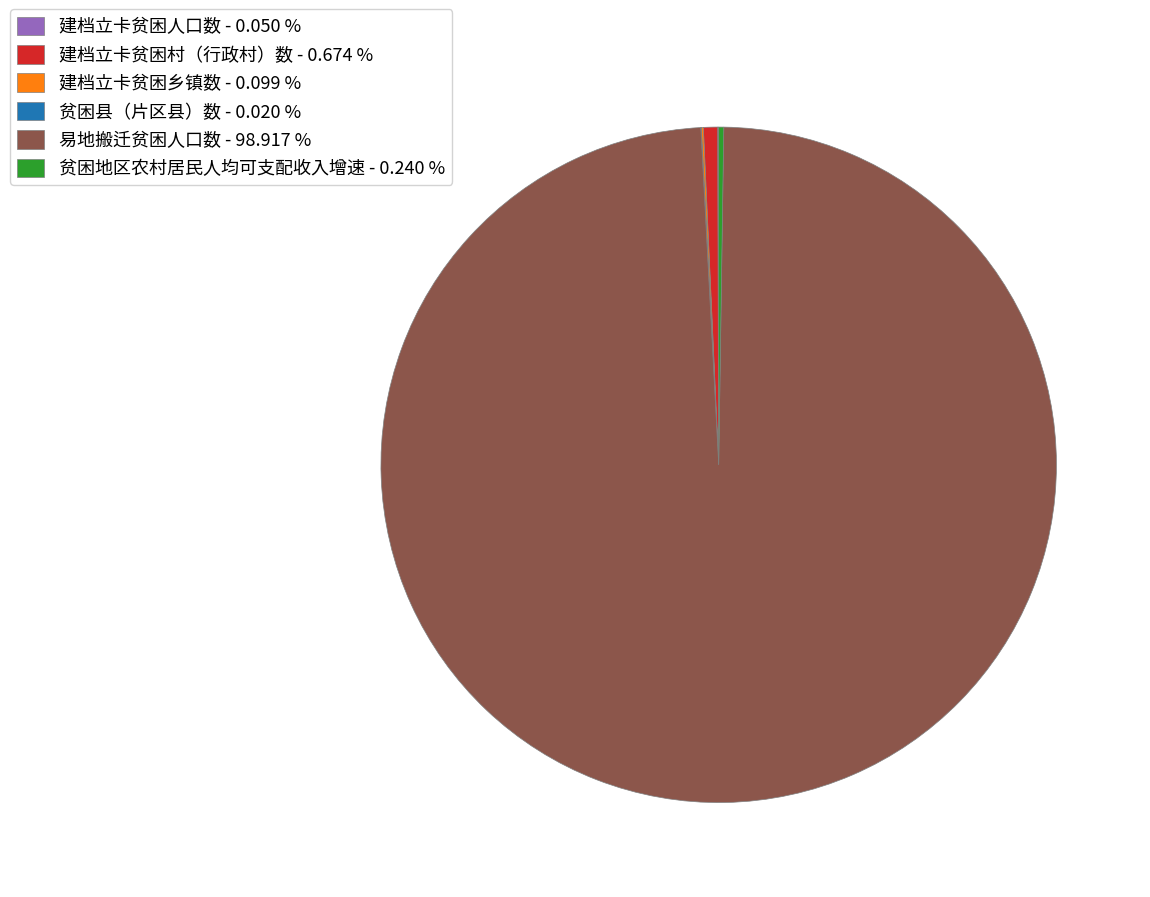

Does any single category account for the majority?

Yes